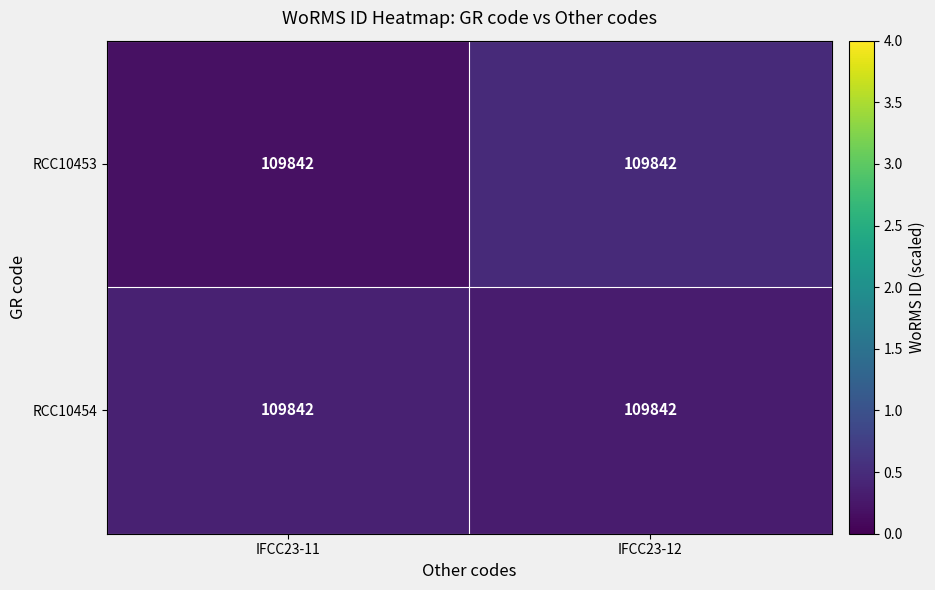

True or false: RCC10453 has a value of 0.1 at IFCC23-12.

False